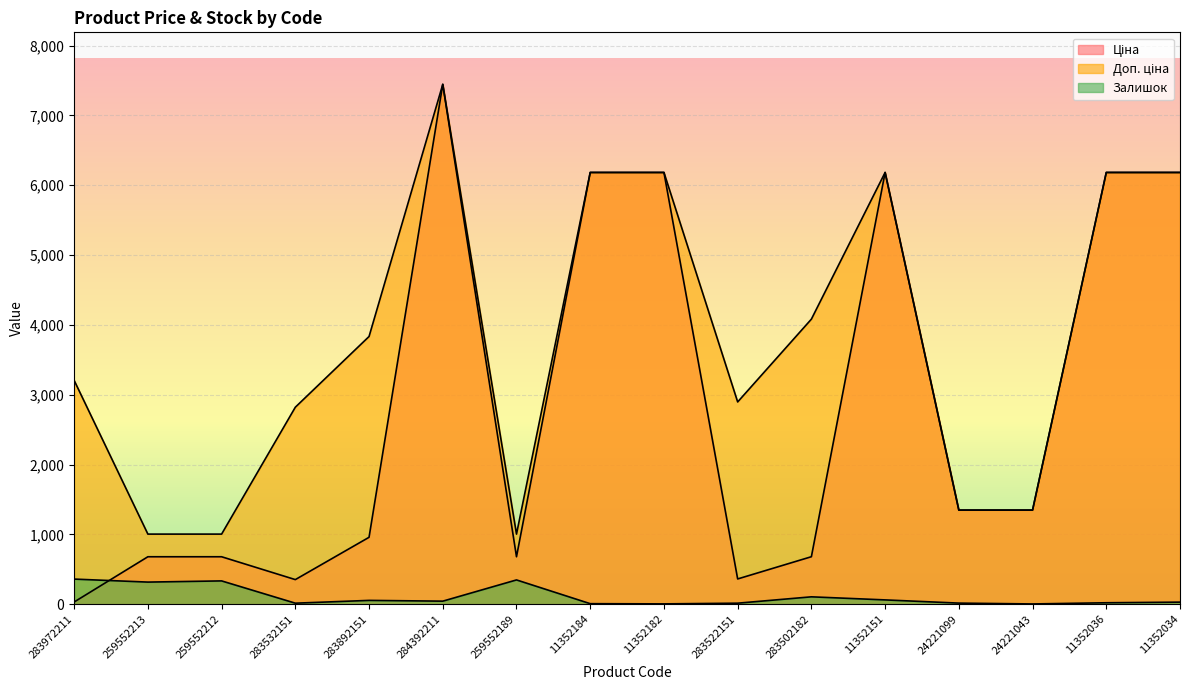

What is the maximum value shown in the chart?

7444.6